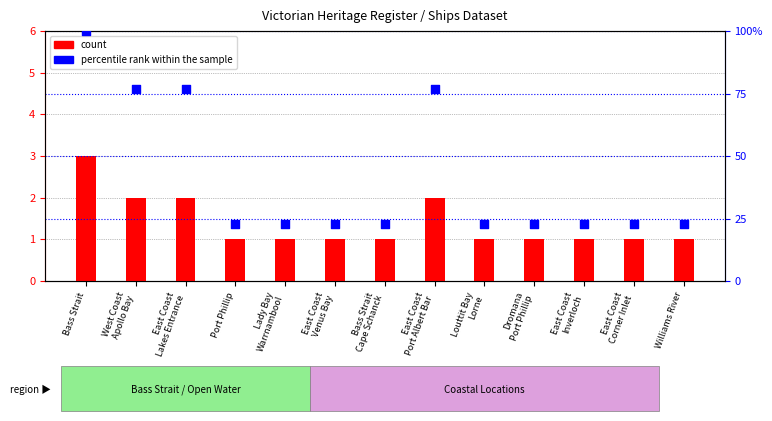

Which series contains the highest Y value?

percentile rank within the sample